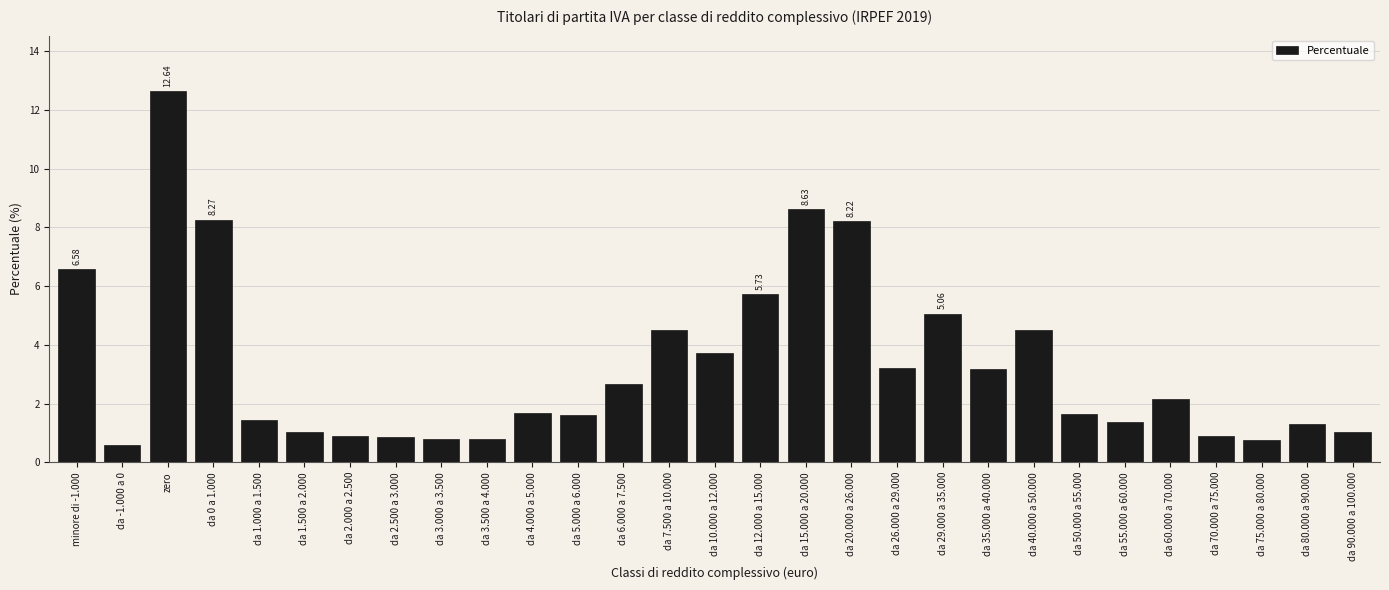

Which category has the highest value across all series?

zero